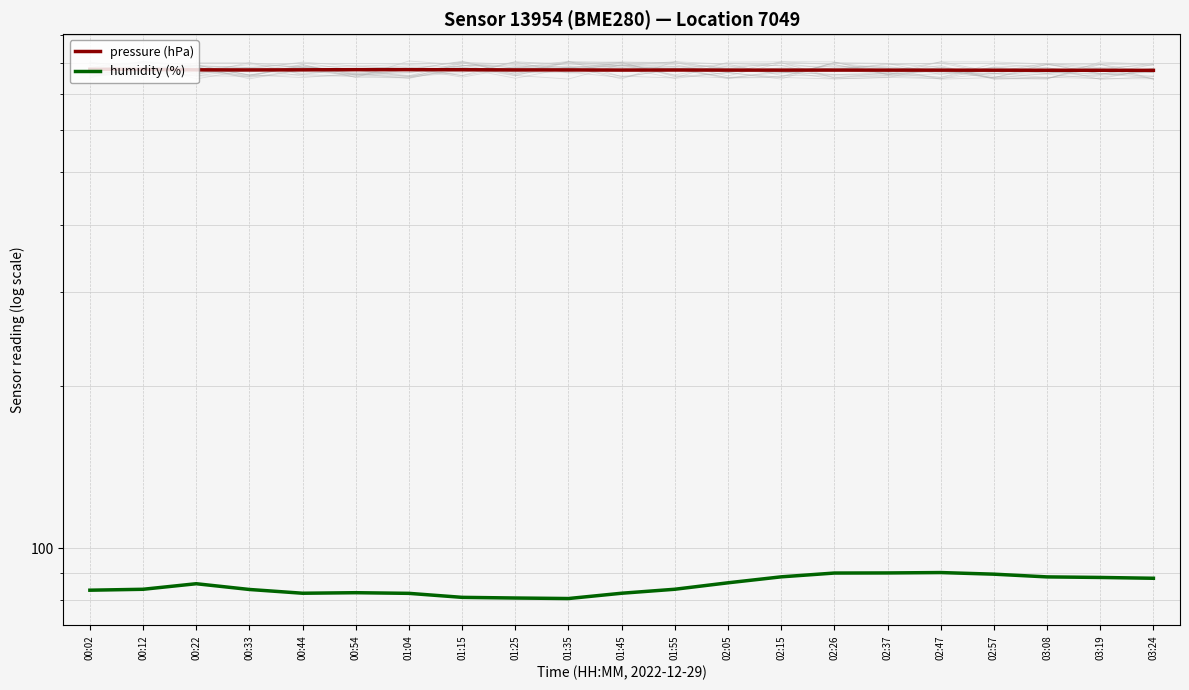

Reading right to left, extract all data points from this chart.

pressure (hPa): 03:24=774.1	03:19=774.4	03:08=774.5	02:57=774.7	02:47=774.8	02:37=774.9	02:26=775.0	02:15=774.9	02:05=775.0	01:55=775.3	01:45=775.1	01:35=775.5	01:25=775.6	01:15=776.2	01:04=776.4	00:54=776.4	00:44=775.9	00:33=775.5	00:22=775.8	00:12=777.2	00:02=777.6
humidity (%): 03:24=88.0	03:19=88.3	03:08=88.5	02:57=89.5	02:47=90.1	02:37=90.0	02:26=90.0	02:15=88.5	02:05=86.3	01:55=83.9	01:45=82.5	01:35=80.7	01:25=80.8	01:15=81.1	01:04=82.5	00:54=82.7	00:44=82.5	00:33=83.8	00:22=85.9	00:12=83.9	00:02=83.6